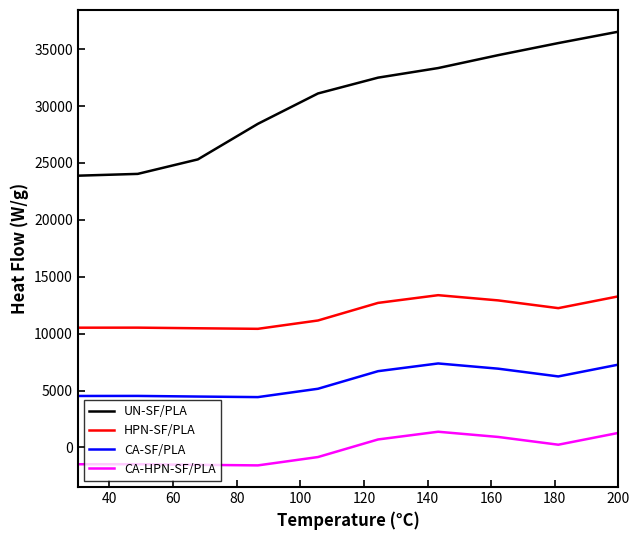

What is the maximum value shown in the chart?

36537.7